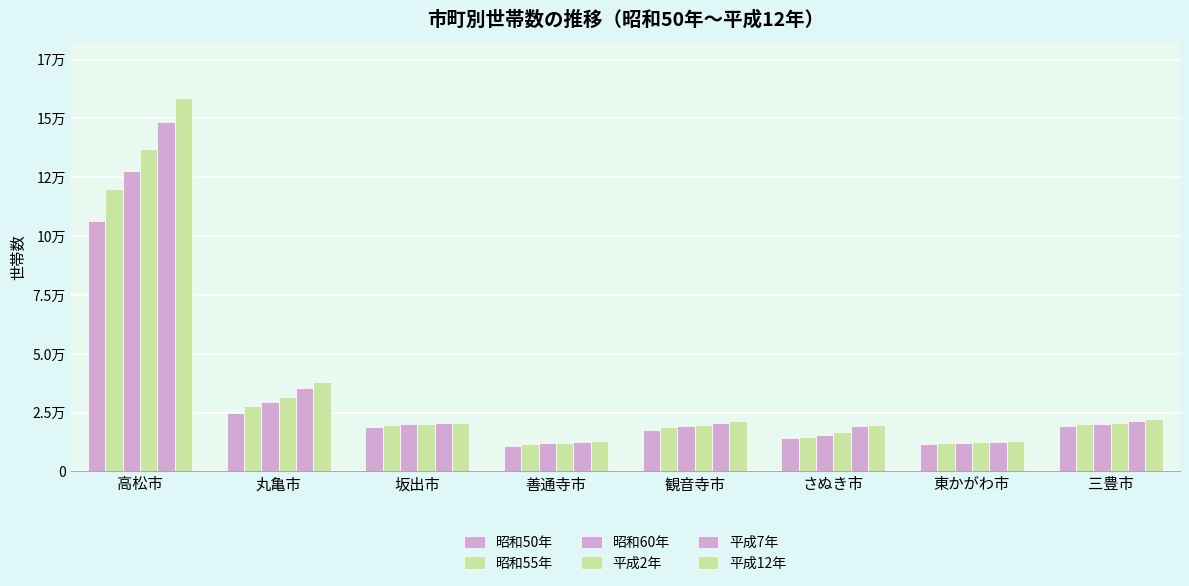

Which series has the largest range (max minus min)?

平成12年